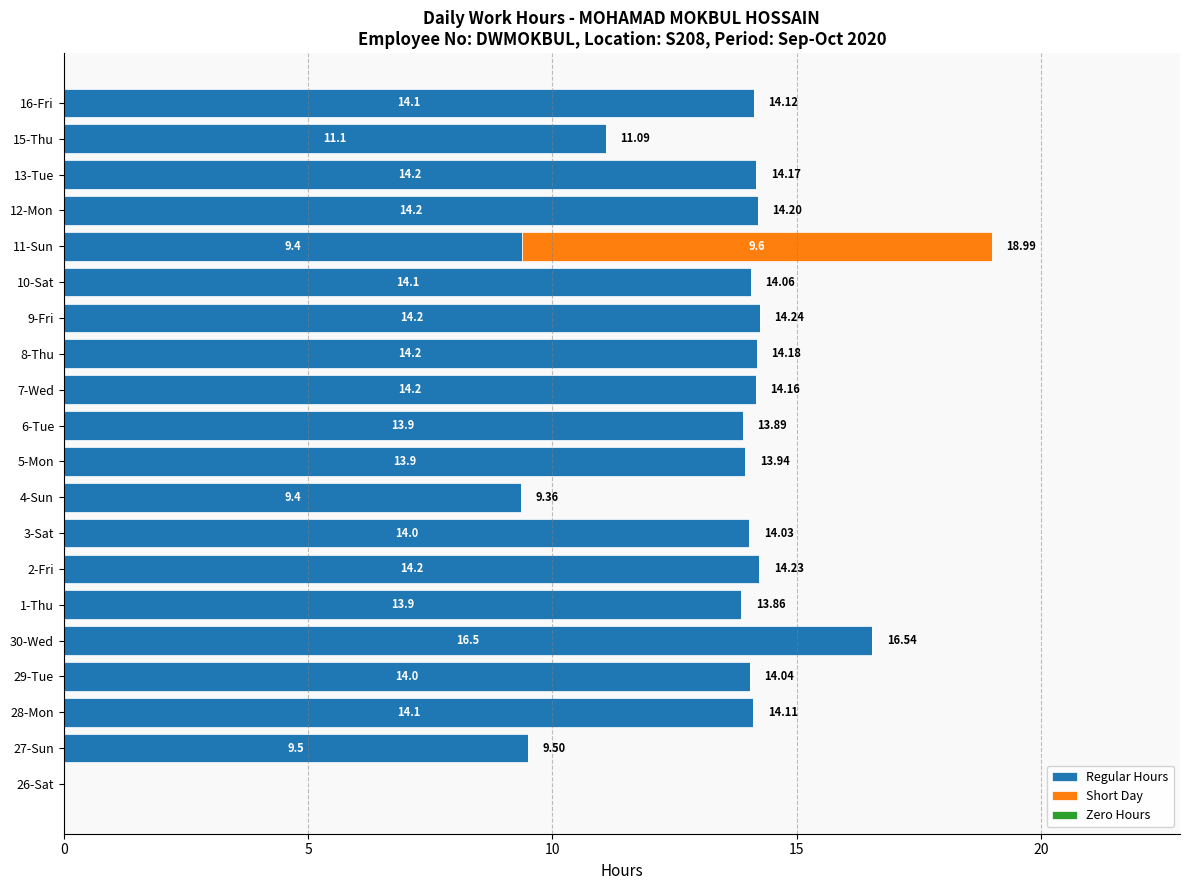

At which category is the sum across all series the highest?

11-Sun